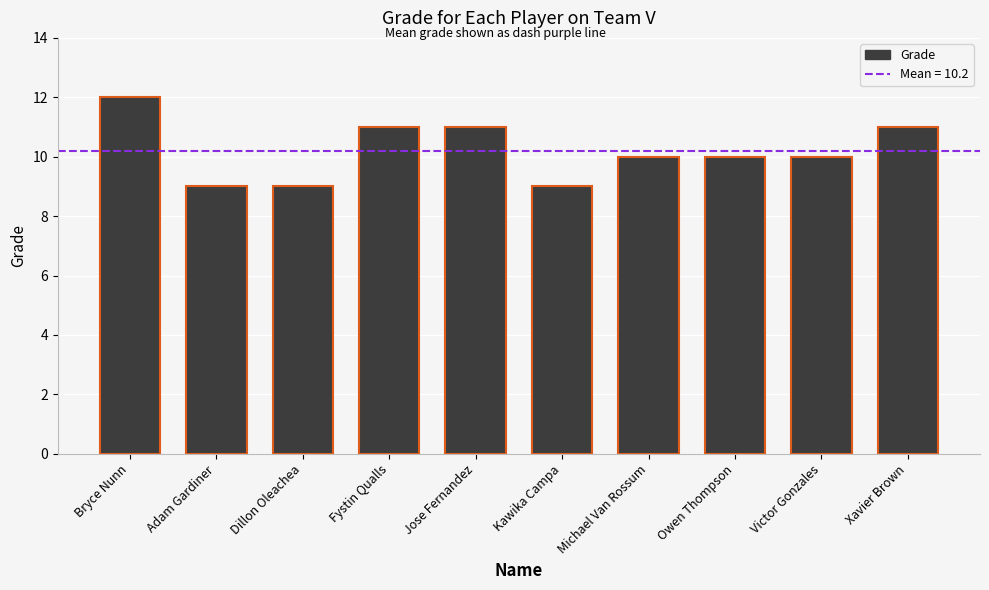

What is the average value?

10